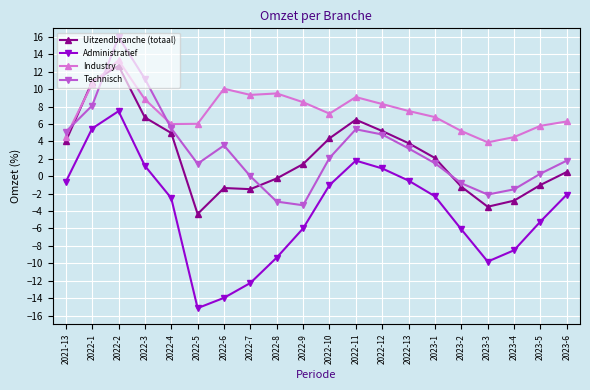

At which category does Uitzendbranche (totaal) reach its first local peak?

2022-2